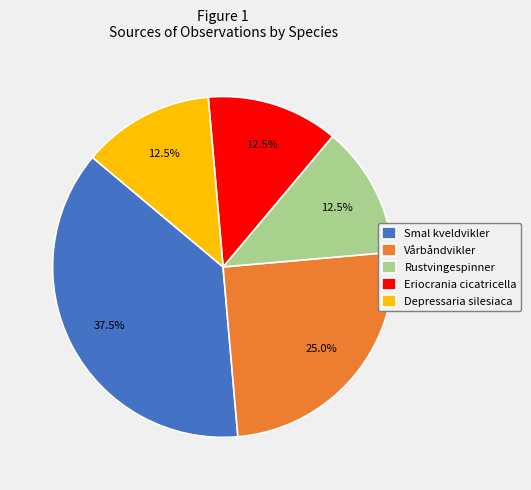

Which slice is the largest?

Smal kveldvikler